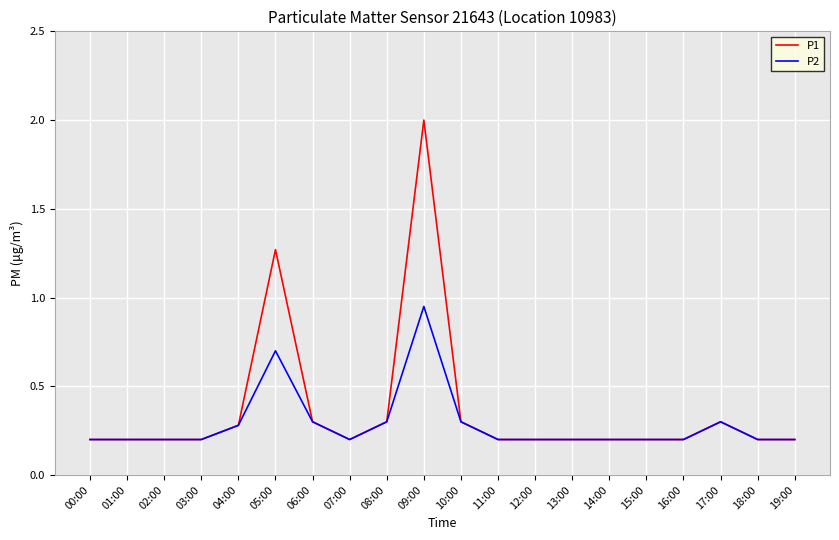

Which series has the widest spread of values?

P1